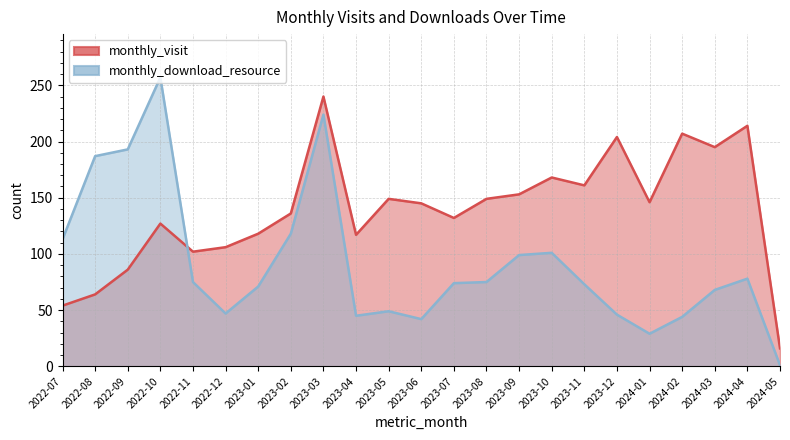

Reading right to left, extract all data points from this chart.

monthly_visit: 16	214	195	207	146	204	161	168	153	149	132	145	149	117	240	136	118	106	102	127	86	64	54
monthly_download_resource: 1	78	68	44	29	46	73	101	99	75	74	42	49	45	224	118	71	47	75	257	193	187	113